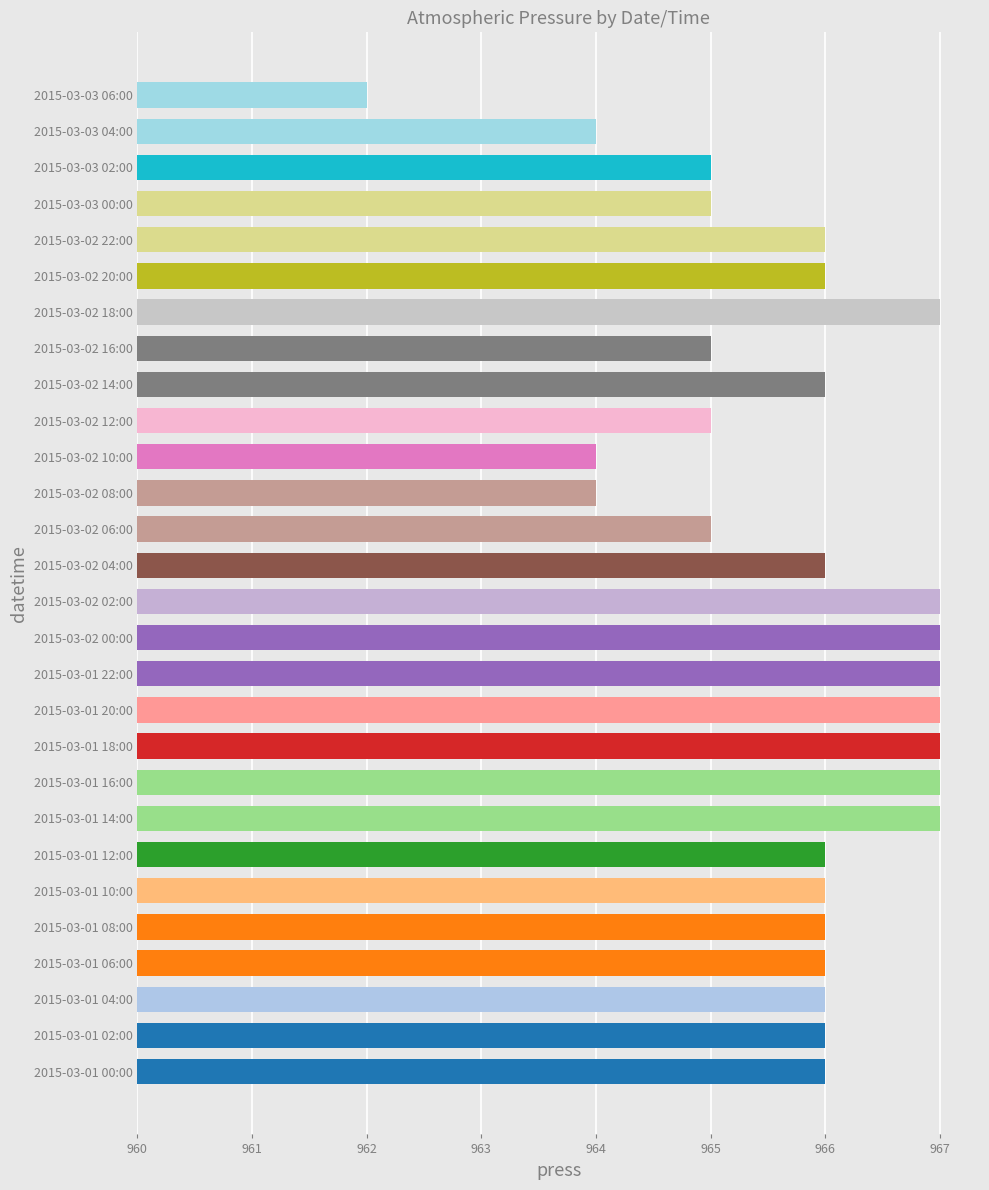

Are the bars horizontal?

Yes